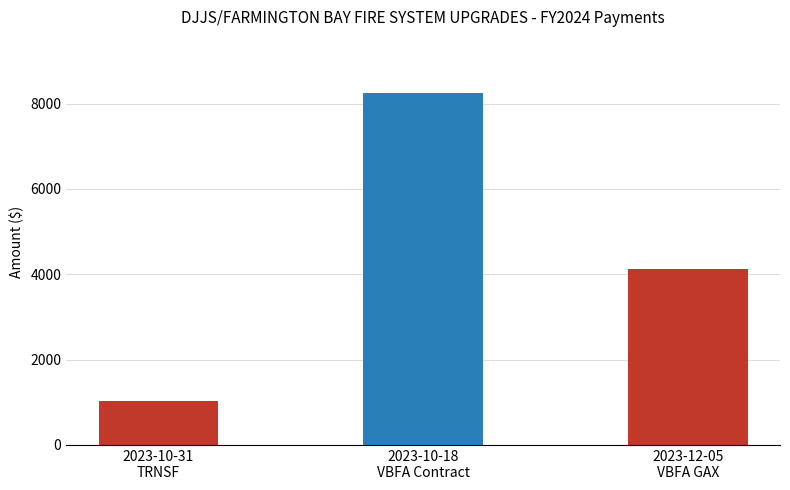

Rank the categories by value from highest to lowest.

2023-10-18
VBFA Contract, 2023-12-05
VBFA GAX, 2023-10-31
TRNSF